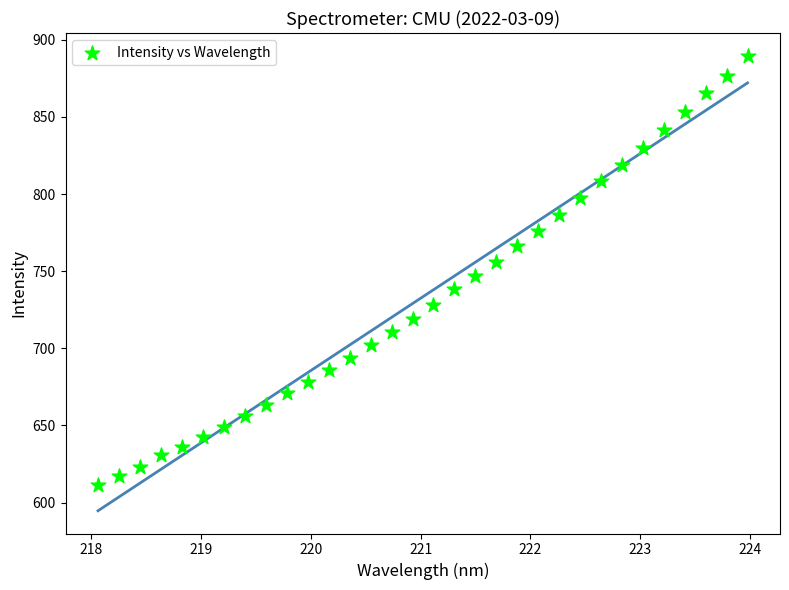

What is the range of Y values (max minus min)?

278.5